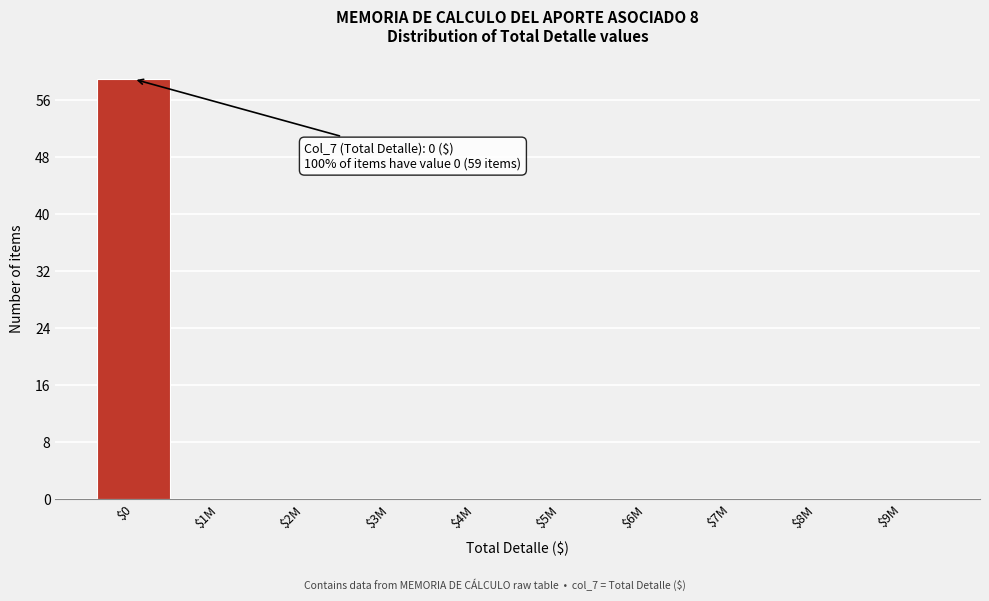

What is the sum of all values?

59